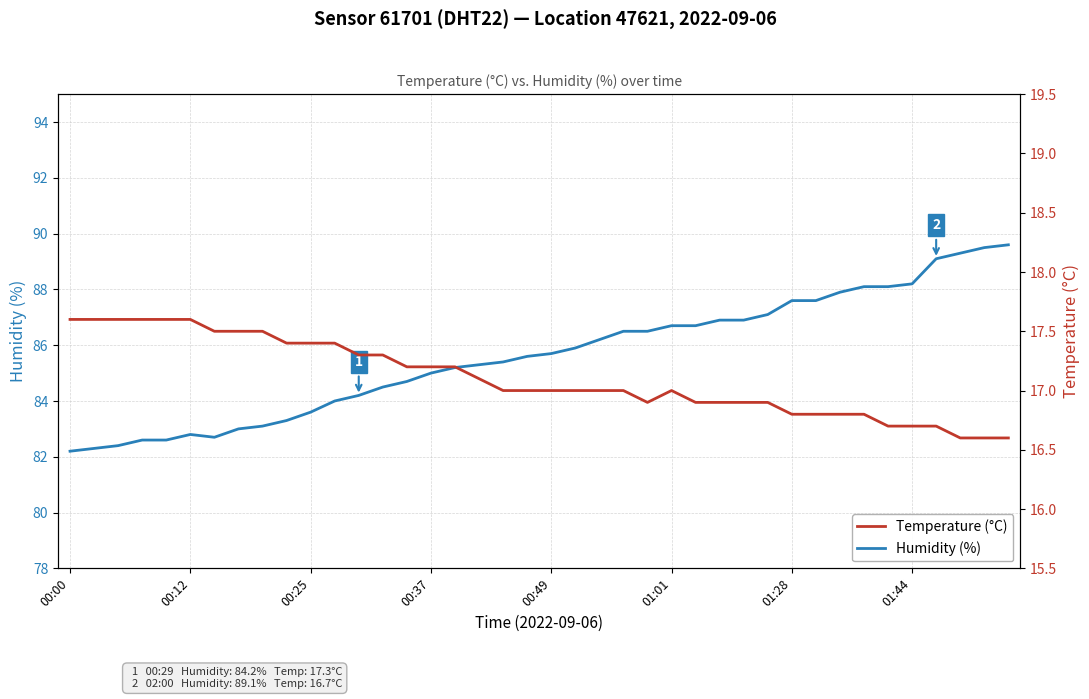

How many data points in Temperature (°C) are above 17?

18